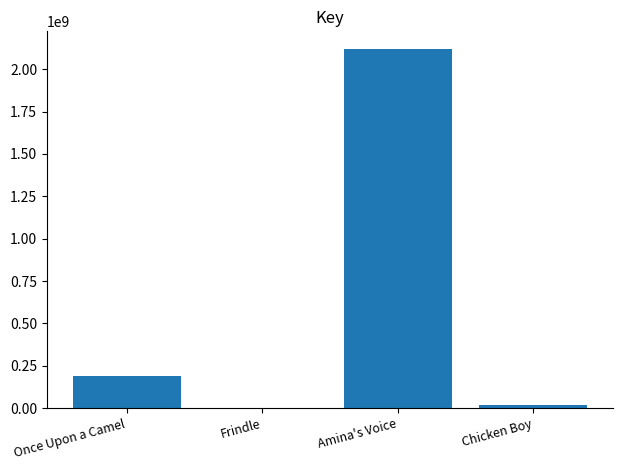

What is the sum of the values at Once Upon a Camel and Frindle?

187339882